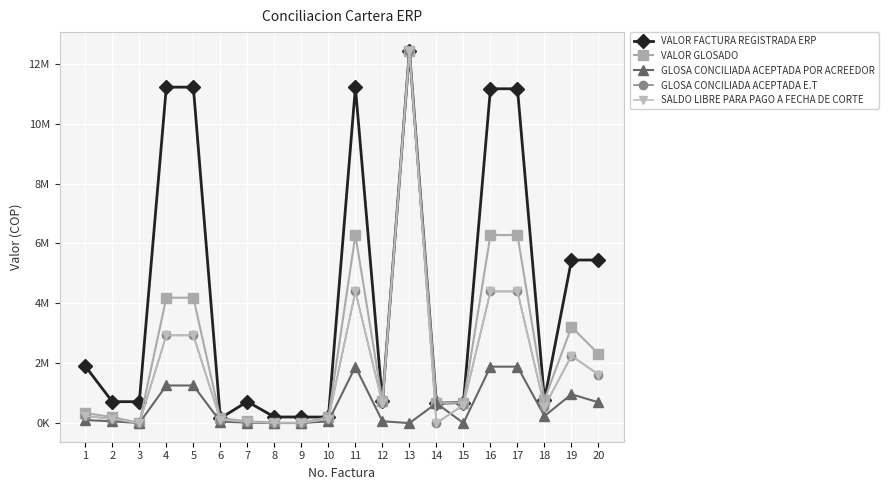

Reading left to right, what are all the values shown in this chart?

VALOR FACTURA REGISTRADA ERP: 1899800	715008	715896	11219242	11219262	162500	717810	204053	204053	200440	11219262	722846	12435360	663685	685000	11165332	11165332	782000	5446500	5446500
VALOR GLOSADO: 336000	201600	3144	4187282	4187282	162500	60000	9000	9000	200440	6280923	722846	12435360	663685	685000	6280923	6280923	782000	3211470	2311470
GLOSA CONCILIADA ACEPTADA POR ACREEDOR: 100800	60480	3144	1256185	1256185	48750	18000	2700	2700	60132	1884277	61740	0	663685	0	1884277	1884277	234600	963441	693441
GLOSA CONCILIADA ACEPTADA E.T: 235200	141120	0	2931097	2931097	113750	42000	6300	6300	140308	4396646	661106	12435360	0	605000	4396646	4396646	547400	2248029	1618029
SALDO LIBRE PARA PAGO A FECHA DE CORTE: 235200	141120	0	2931097	2931097	113750	42000	6300	6300	140308	4396646	661106	12435360	0	605000	4396646	4396646	547400	2248029	1618029